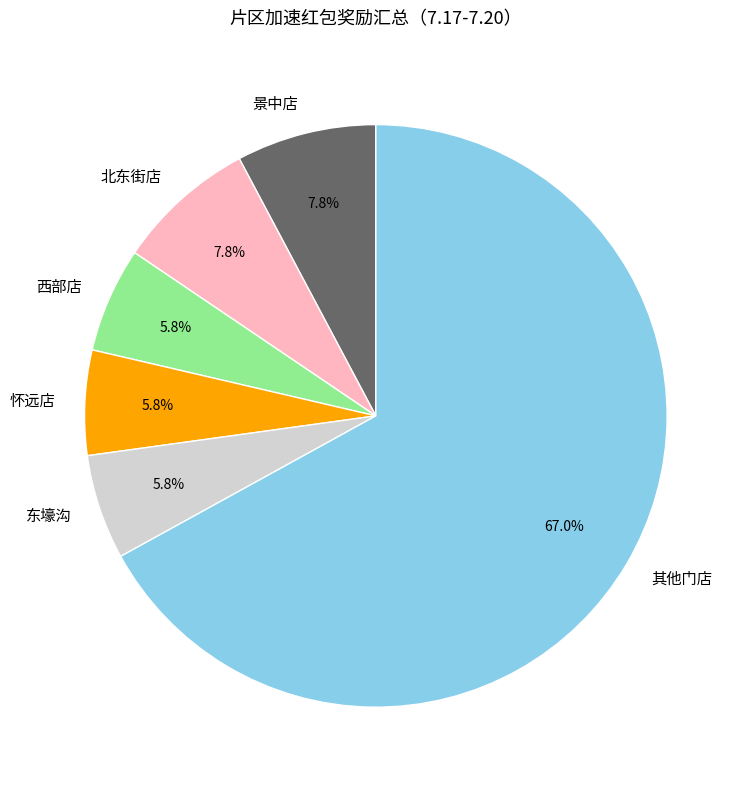

Is there any slice that represents more than half of the pie?

Yes